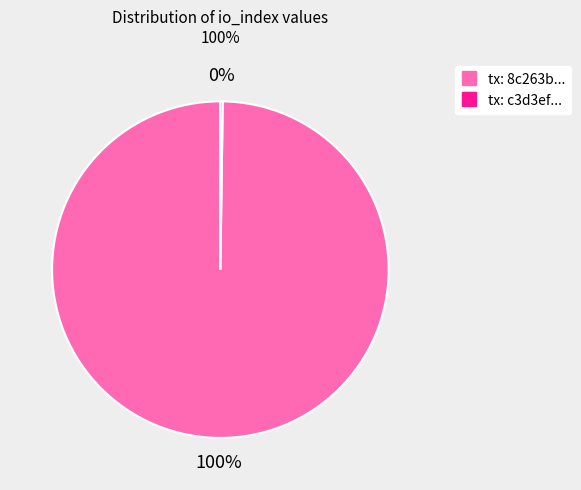

Does any single category account for the majority?

Yes